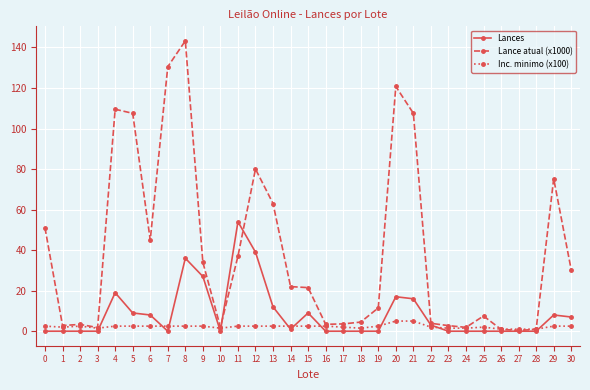

True or false: Lance atual (x1000) and Lances cross at least once.

True